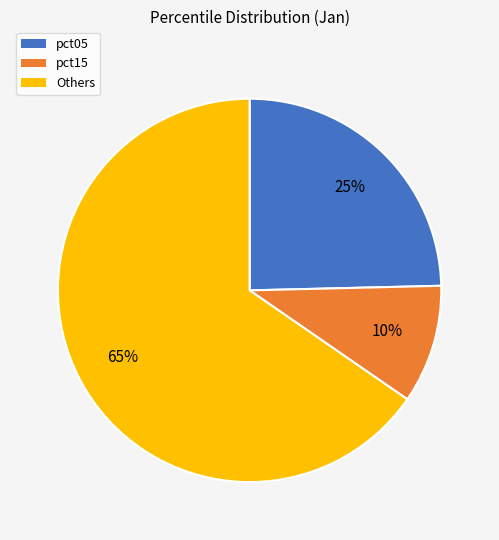

Is there a majority slice in this chart?

Yes